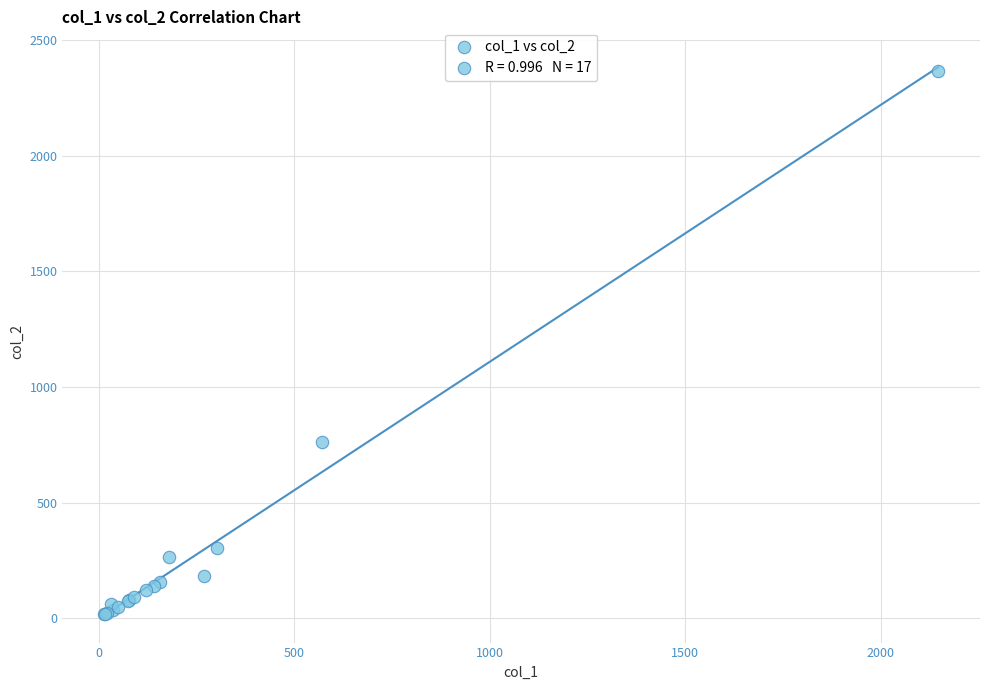

What Y value in the scatter plot is closest to 1191?

760.0